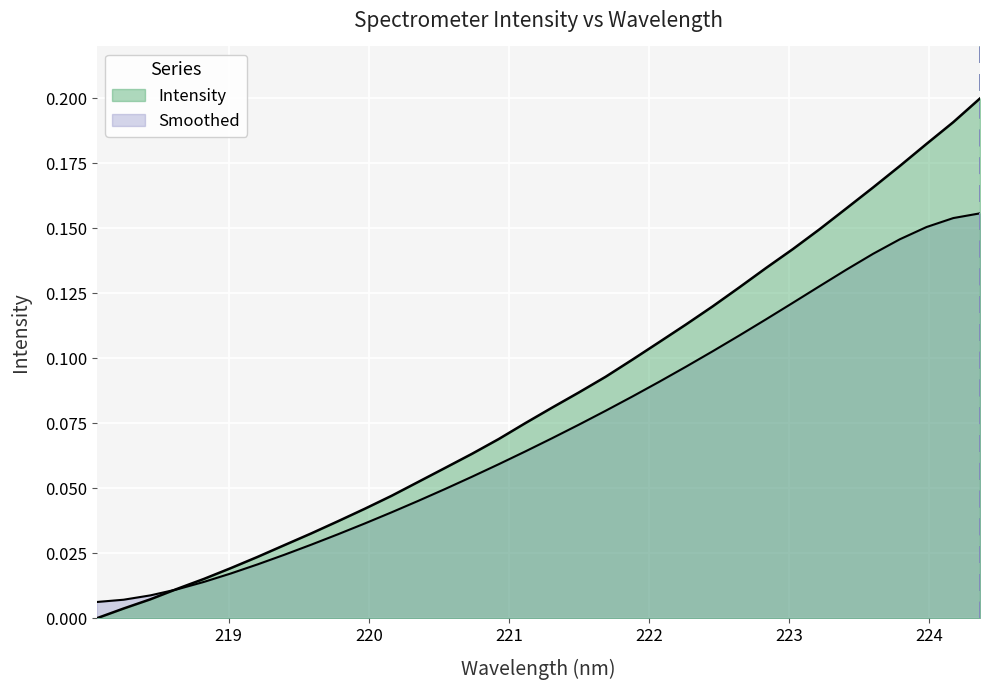

What is the maximum value shown in the chart?

0.2